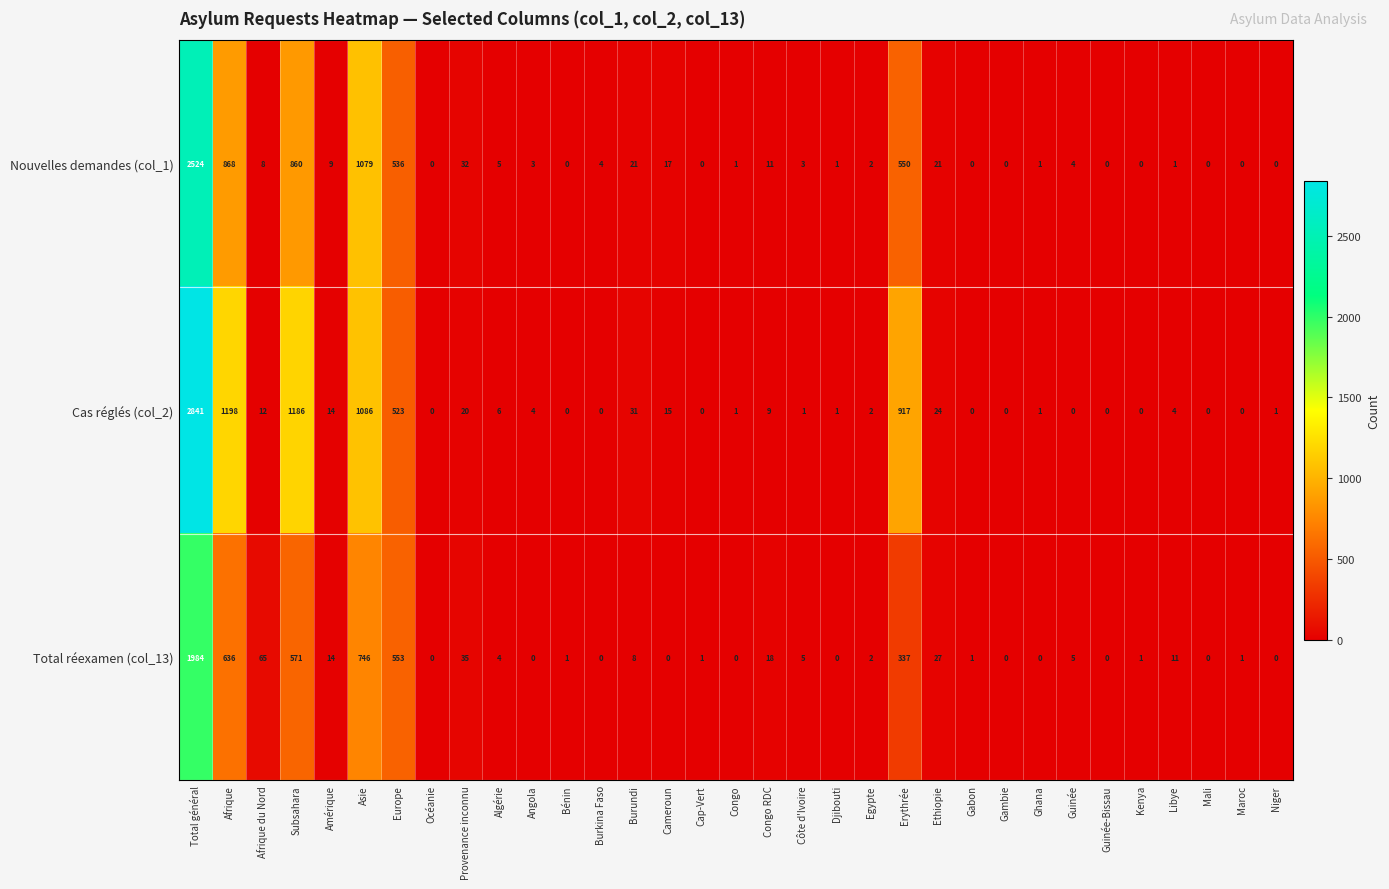

How many data points in Nouvelles demandes (col_1) are less than 3?

15